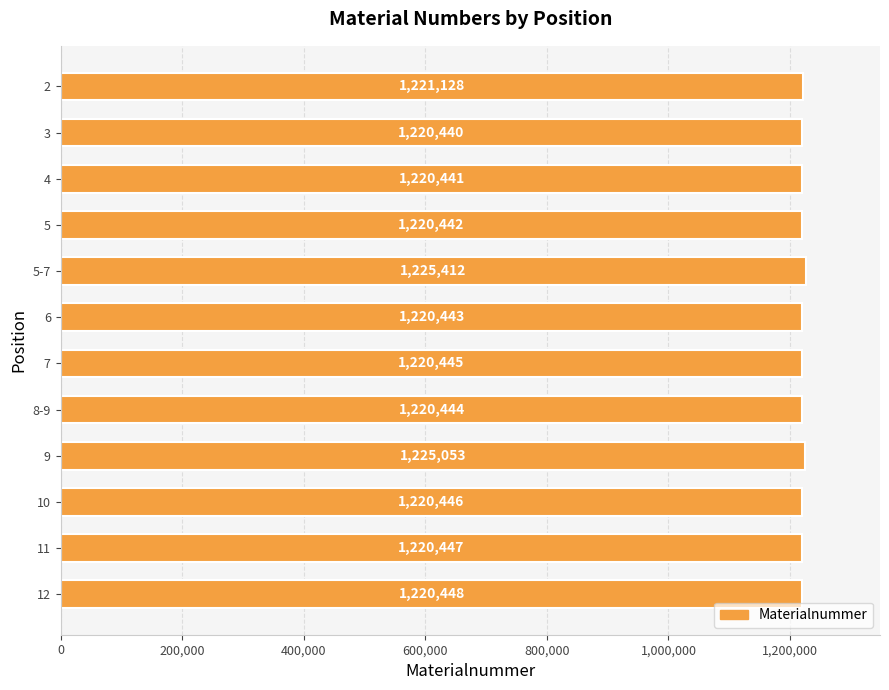

At which category does the chart reach its peak across all series?

5-7